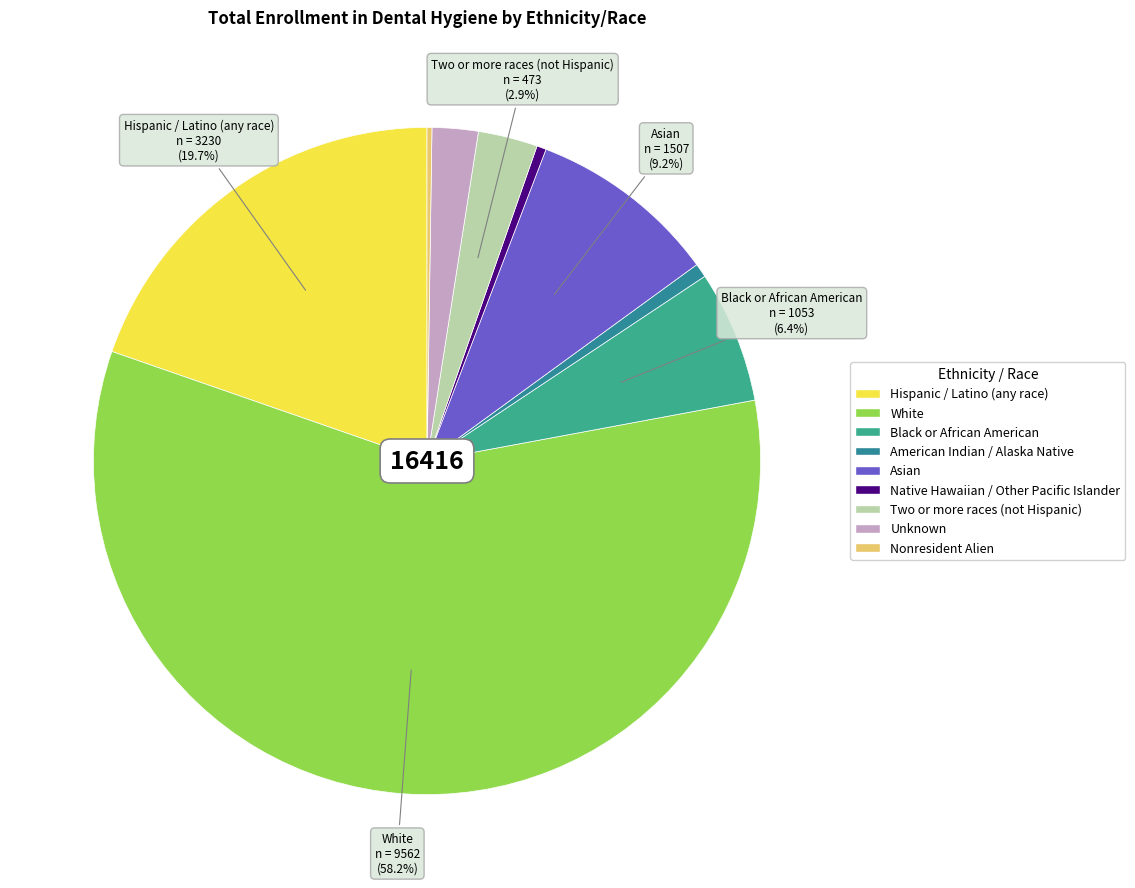

Does White represent more than half of the total?

Yes